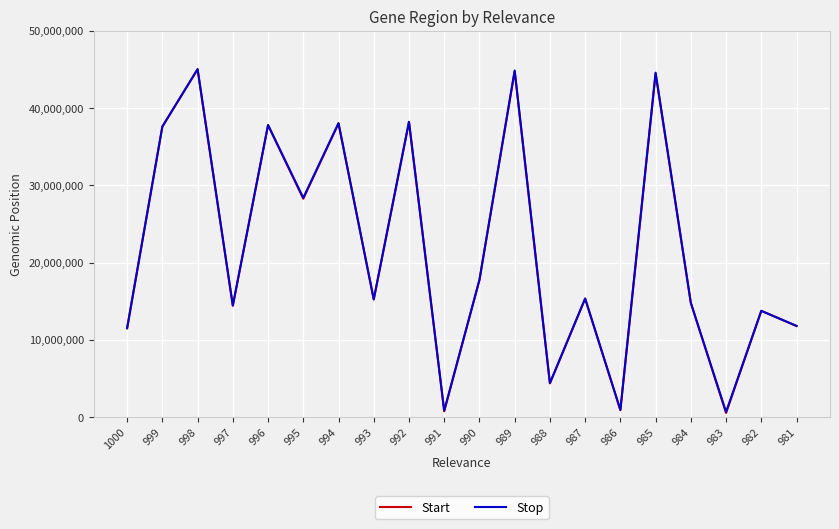

Does the chart have visible grid lines?

Yes